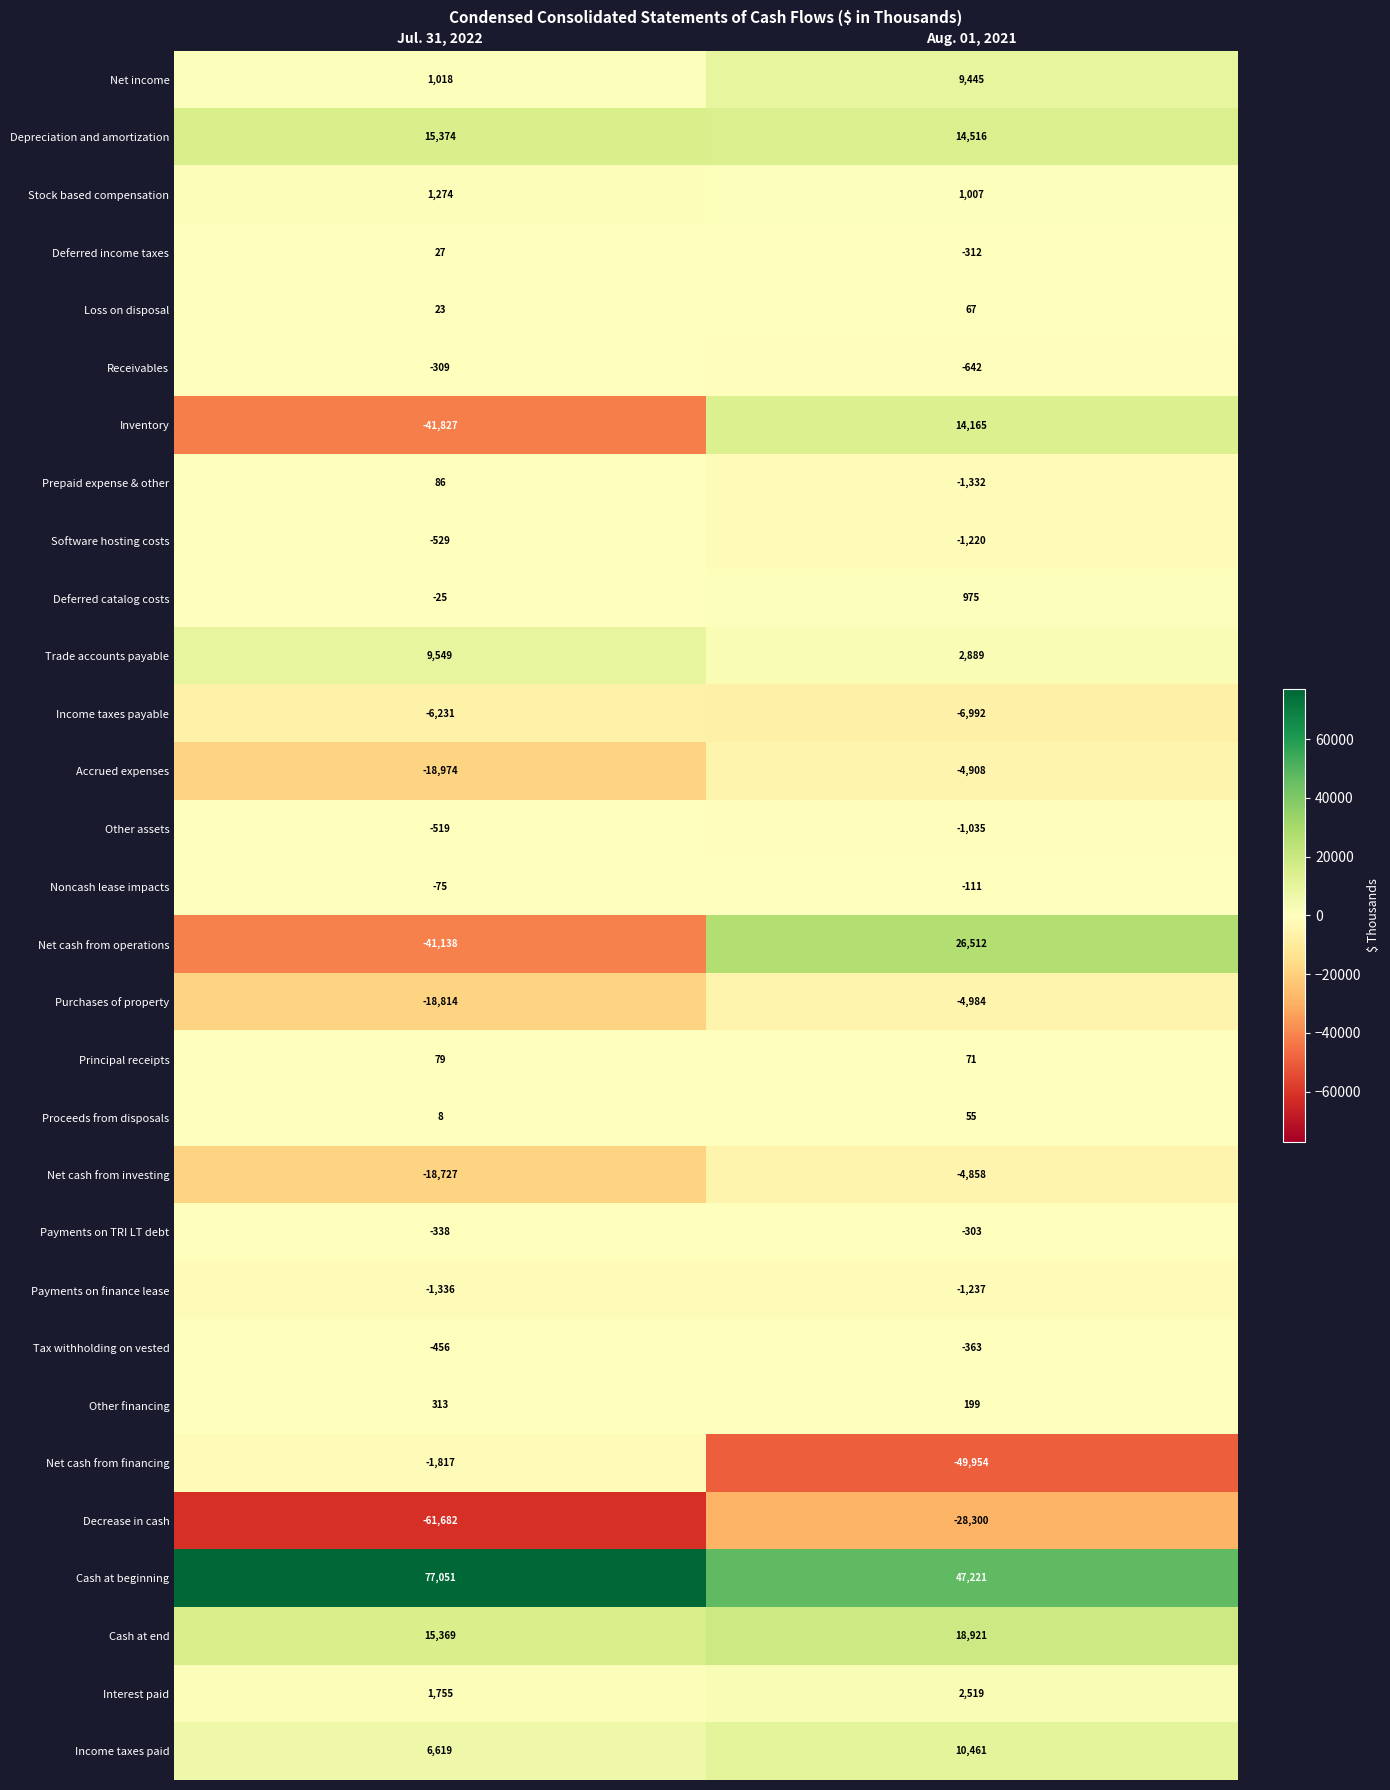

List the series in order of their peak value, highest first.

Cash at beginning, Net cash from operations, Cash at end, Depreciation and amortization, Inventory, Income taxes paid, Trade accounts payable, Net income, Interest paid, Stock based compensation, Deferred catalog costs, Other financing, Prepaid expense & other, Principal receipts, Loss on disposal, Proceeds from disposals, Deferred income taxes, Noncash lease impacts, Payments on TRI LT debt, Receivables, Tax withholding on vested, Other assets, Software hosting costs, Payments on finance lease, Net cash from financing, Net cash from investing, Accrued expenses, Purchases of property, Income taxes payable, Decrease in cash